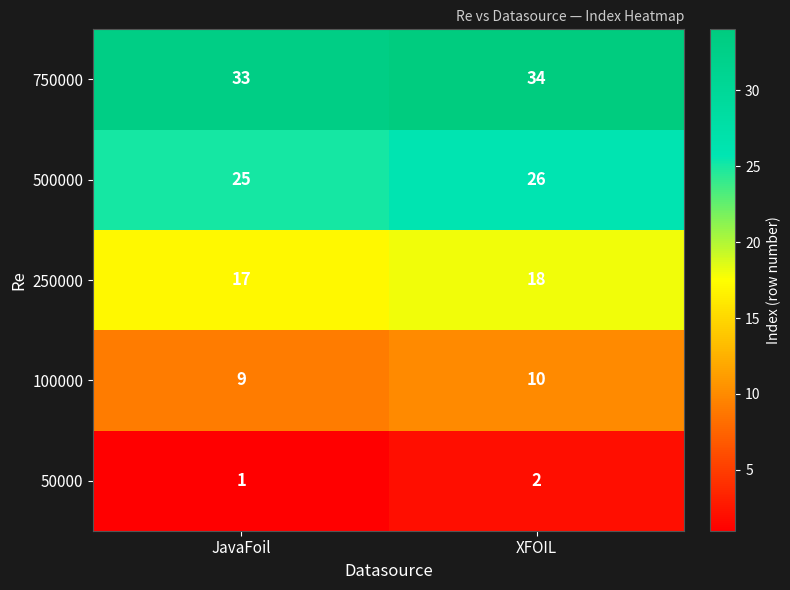

At which category is the sum across all series the highest?

XFOIL